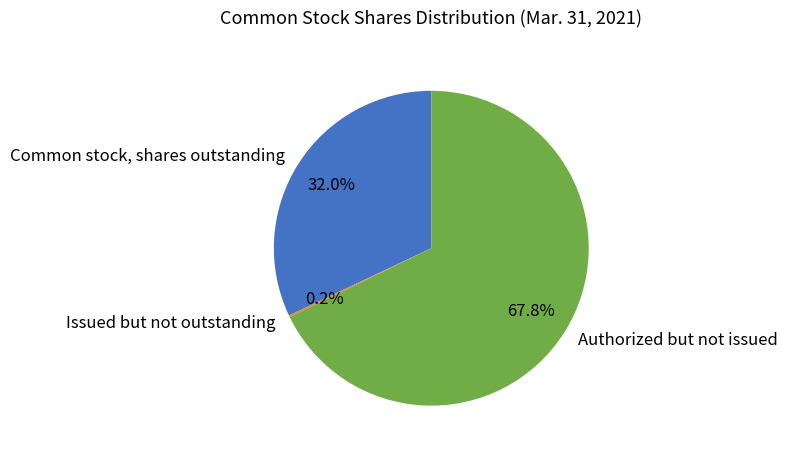

Which slice represents more than half of the pie?

Authorized but not issued